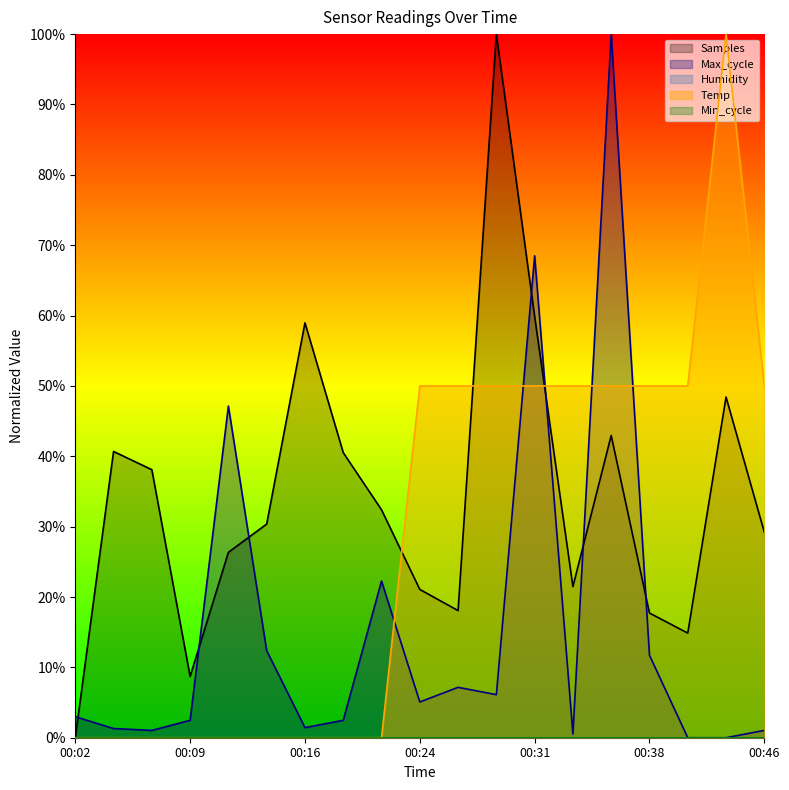

True or false: Max_cycle has more than 1 points higher than both neighbors.

True